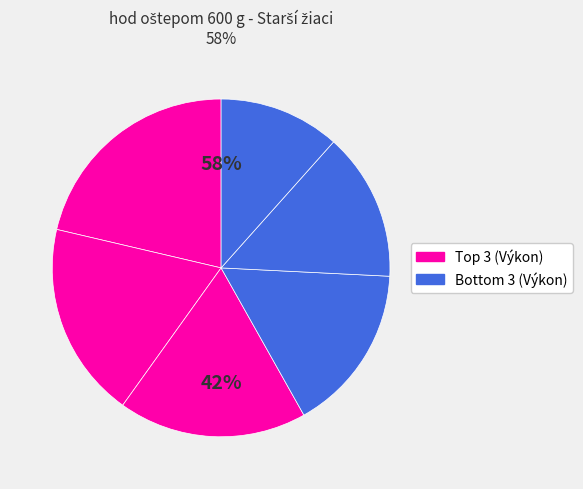

Count the number of slices in the pie.

6